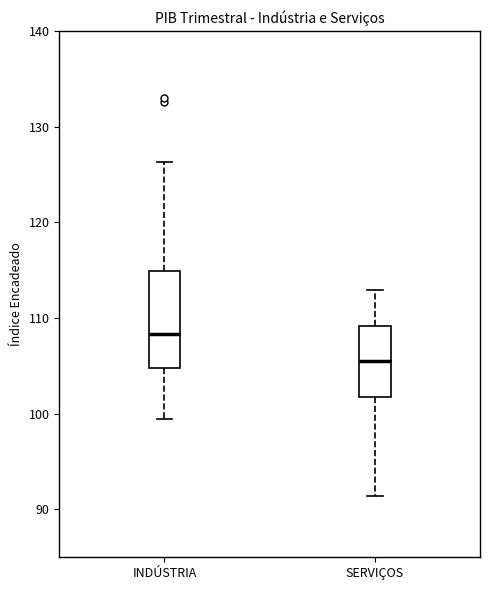

Where is the upper edge of the box for SERVIÇOS on the y-axis? The values are not printed on the chart, so give them approximately, as read against the axis.

109